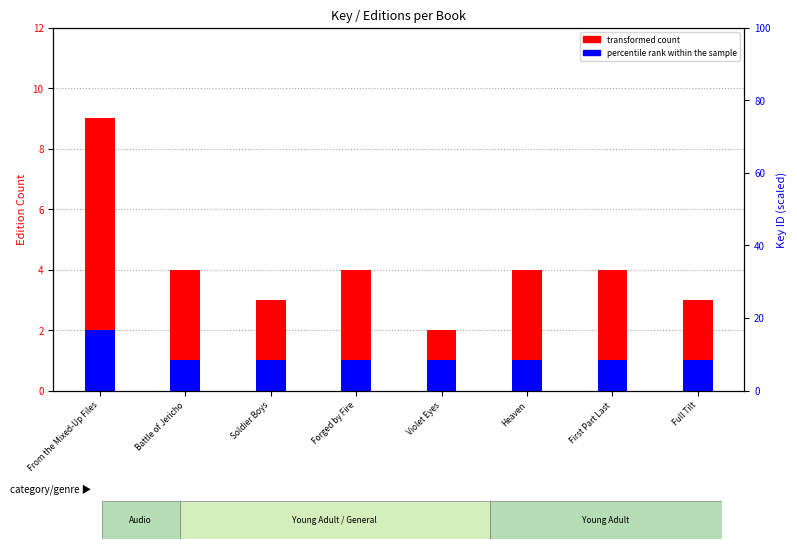

How many bars are there in each group?

2